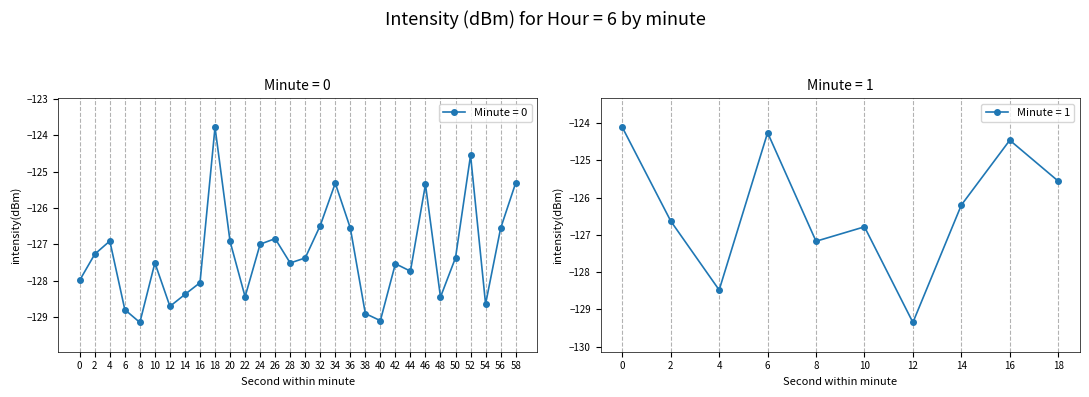

True or false: there are more than 0 points higher than both neighbors.

True